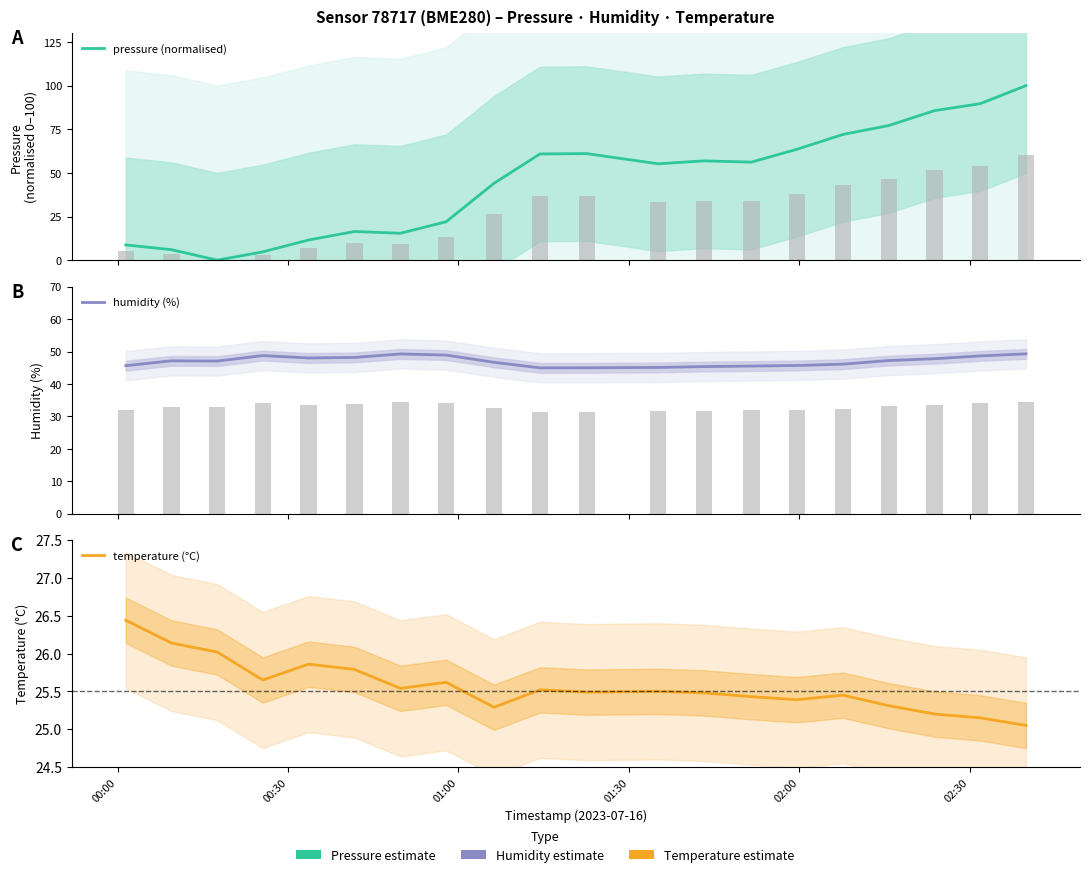

Does the chart contain any negative values?

No